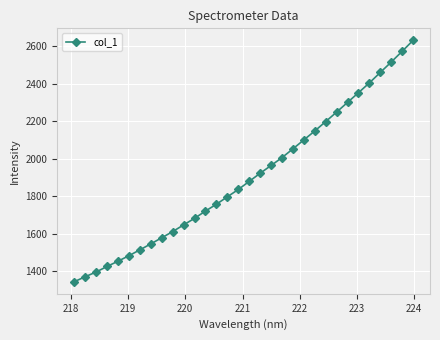

What is the average value?

1903.5